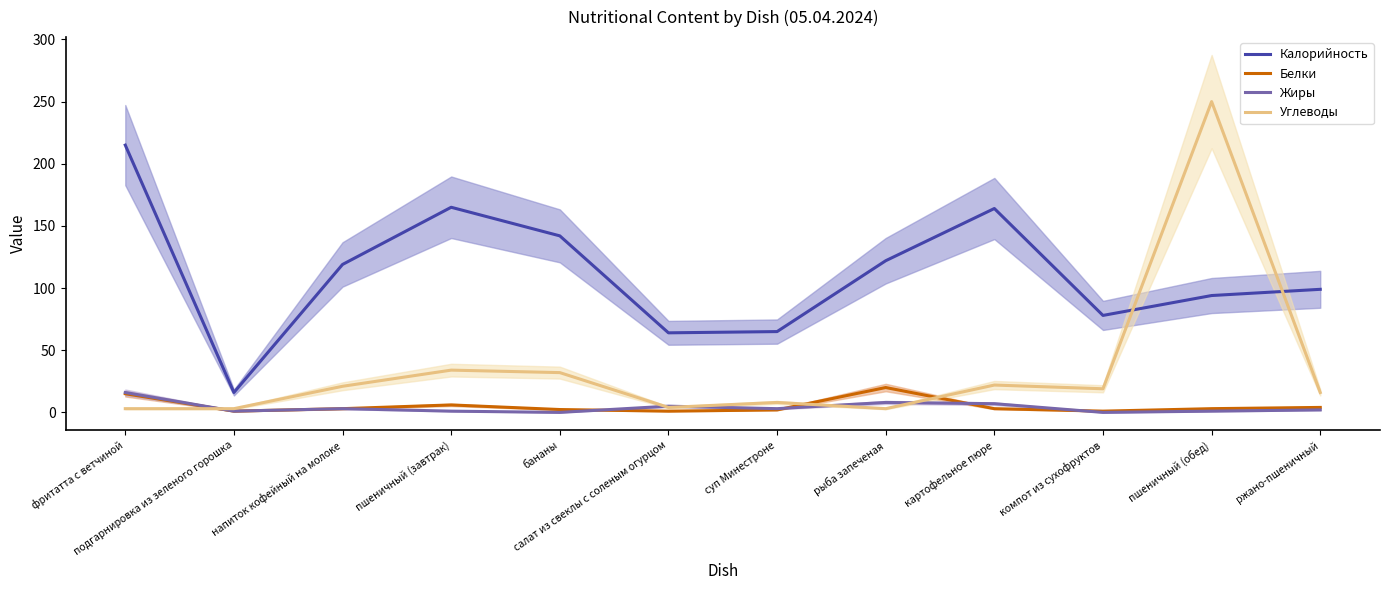

True or false: Углеводы has more than 1 interior local peaks.

True